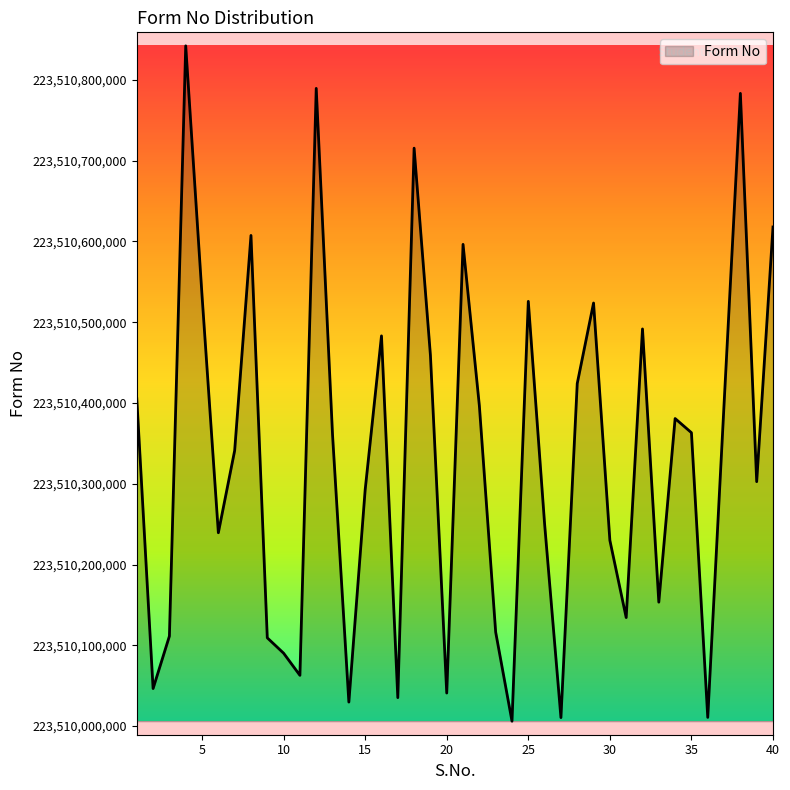

What is the smallest value displayed?

223510005998